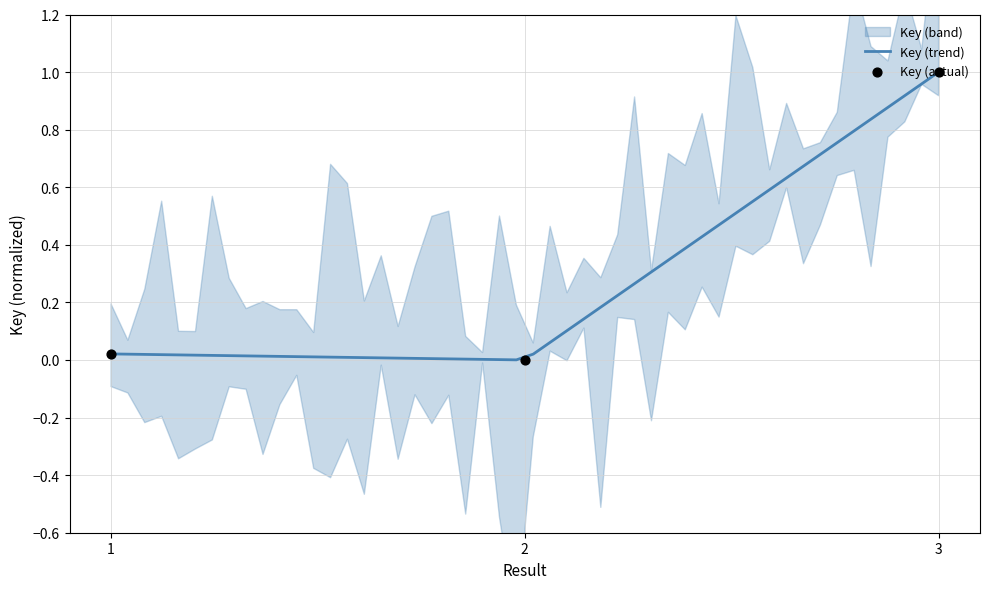

Which has a higher value, 3 or 2?

3